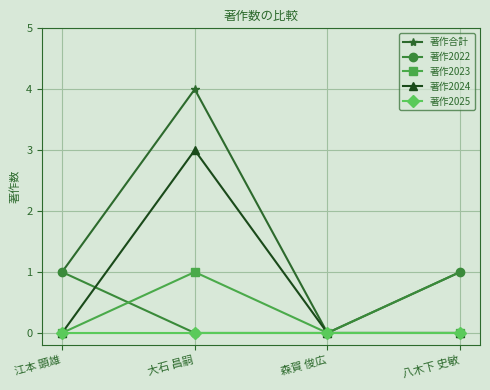

Is the value of 著作2025 at 森賀 俊広 greater than the value of 著作2022 at 江本 顕雄?

No